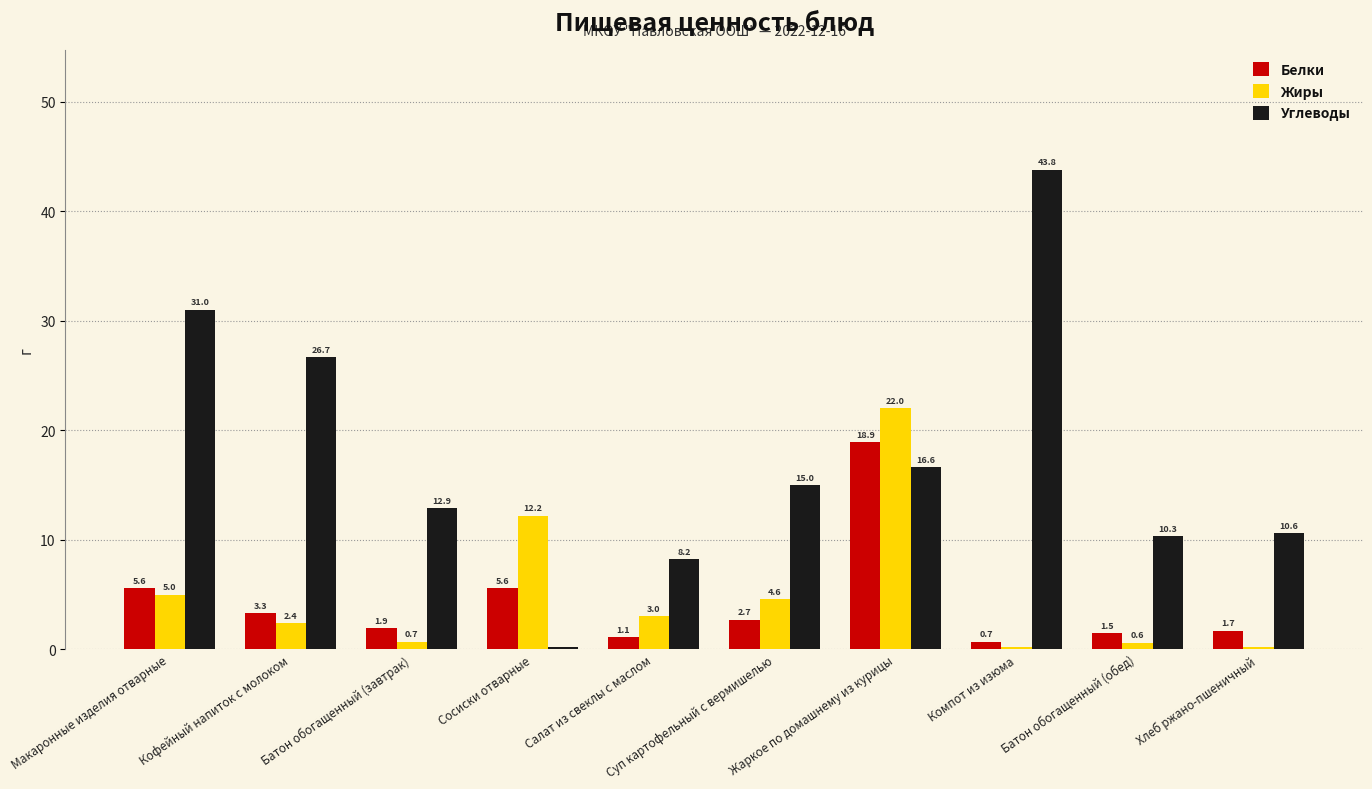

Reading left to right, list all the values displayed in this chart.

Белки: 5.6	3.3	1.9	5.6	1.1	2.7	18.9	0.7	1.5	1.7
Жиры: 5.0	2.4	0.7	12.2	3.0	4.6	22.0	0.2	0.6	0.2
Углеводы: 31.0	26.7	12.9	0.2	8.2	15.0	16.6	43.8	10.3	10.6